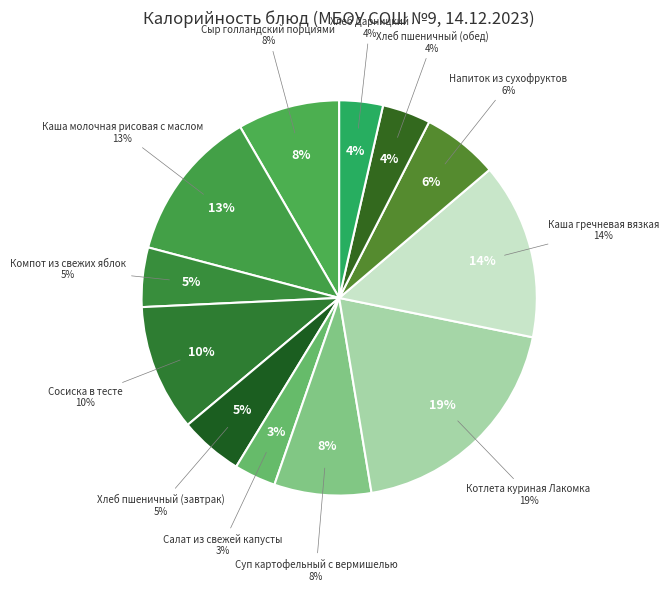

Which category has the smallest portion of the pie?

Салат из свежей капусты